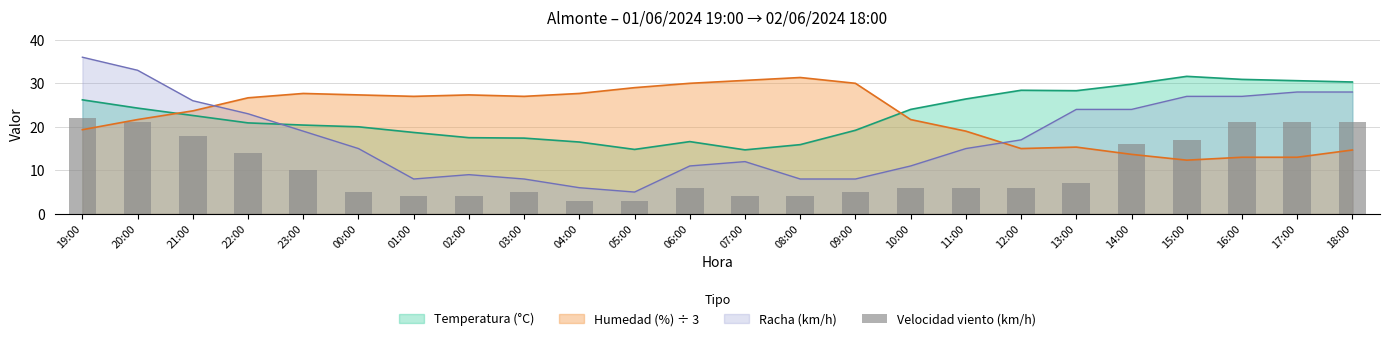

How many times do Humedad (%) ÷ 3 and Racha (km/h) cross each other?

2